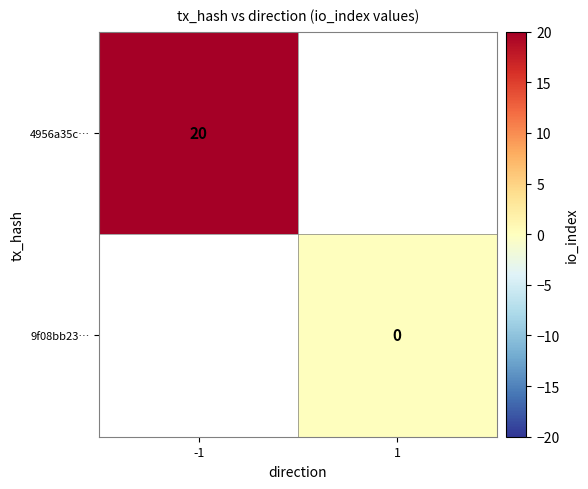

How many series are shown in this chart?

2